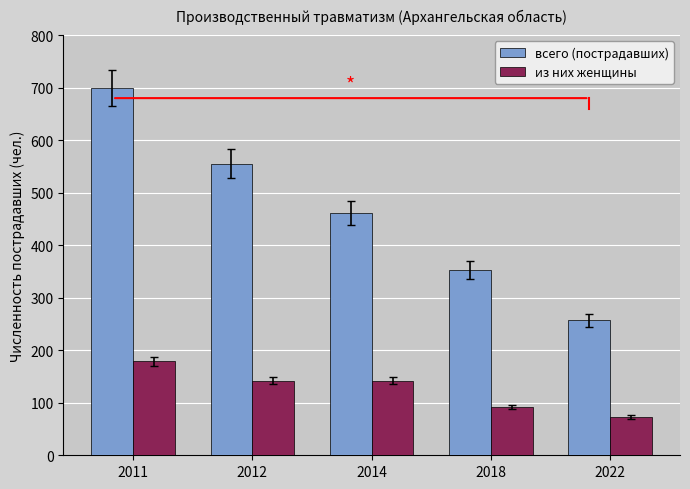

Rank the series by their average value, from highest to lowest.

всего (пострадавших), из них женщины